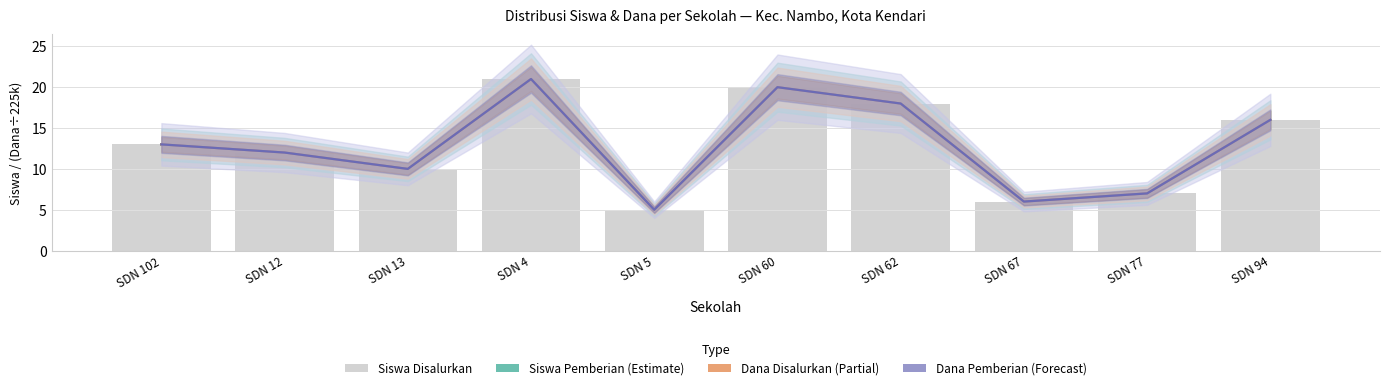

Reading right to left, transcribe all the data shown in this chart.

Siswa Pemberian (Estimate): 16	7	6	18	20	5	21	10	12	13
Dana Disalurkan (Partial): 16	7	6	18	20	5	21	10	12	13
Dana Pemberian (Forecast): 16	7	6	18	20	5	21	10	12	13
Siswa Disalurkan: 16	7	6	18	20	5	21	10	12	13